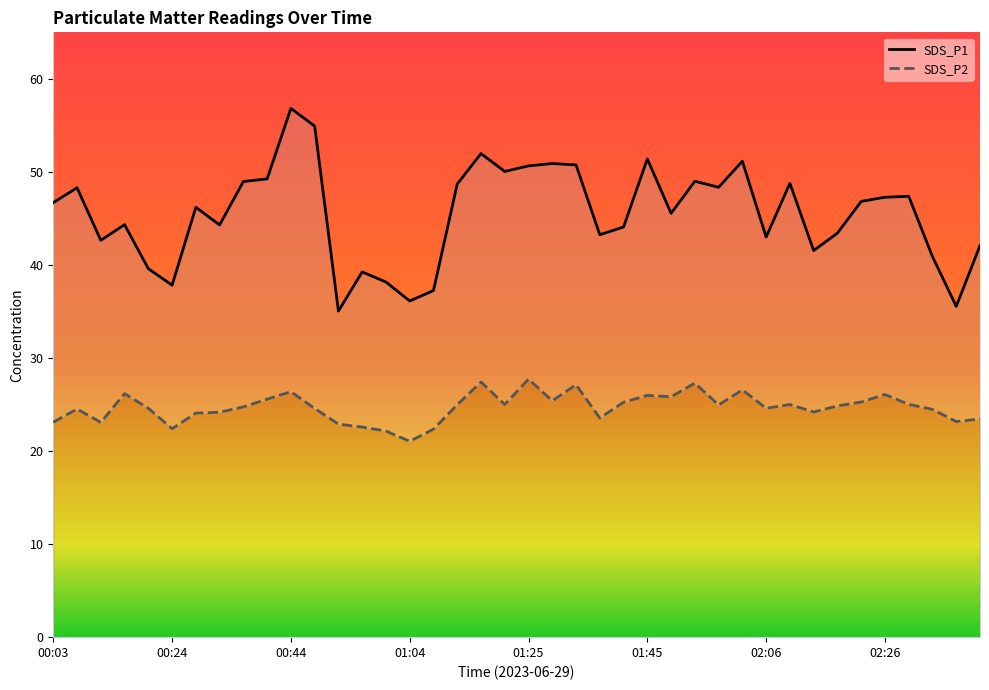

Is the value of SDS_P1 at 30 greater than the value of SDS_P2 at 23?

Yes